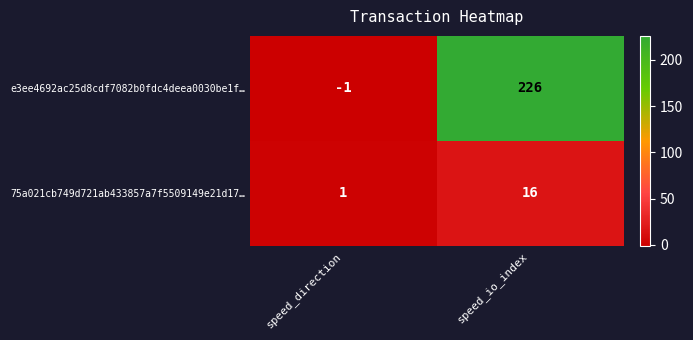

Where is 75a021cb749d721ab433857a7f5509149e21d17… nearest to the value 8?

speed_direction